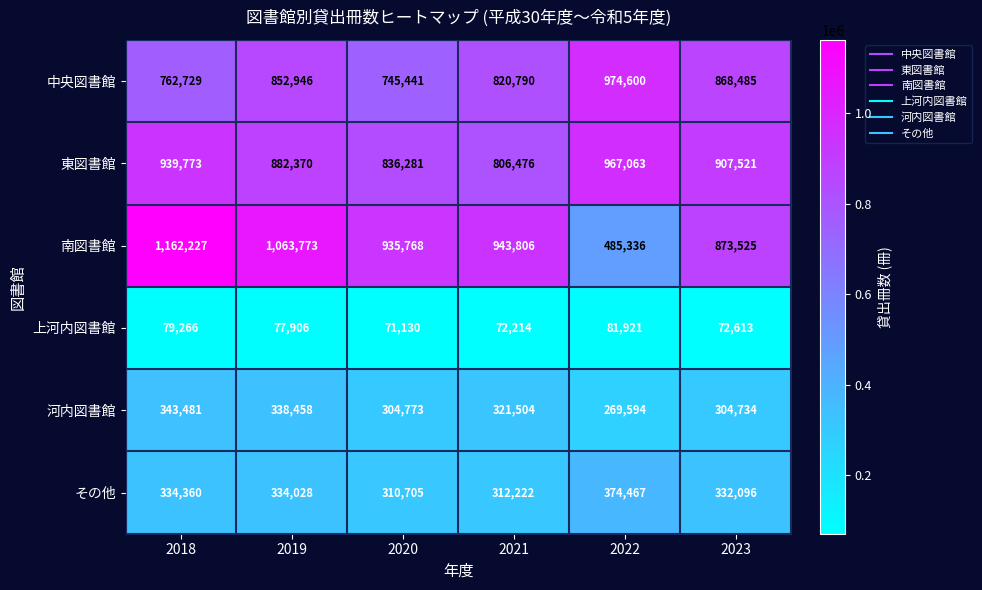

At which category does the chart reach its peak across all series?

2018